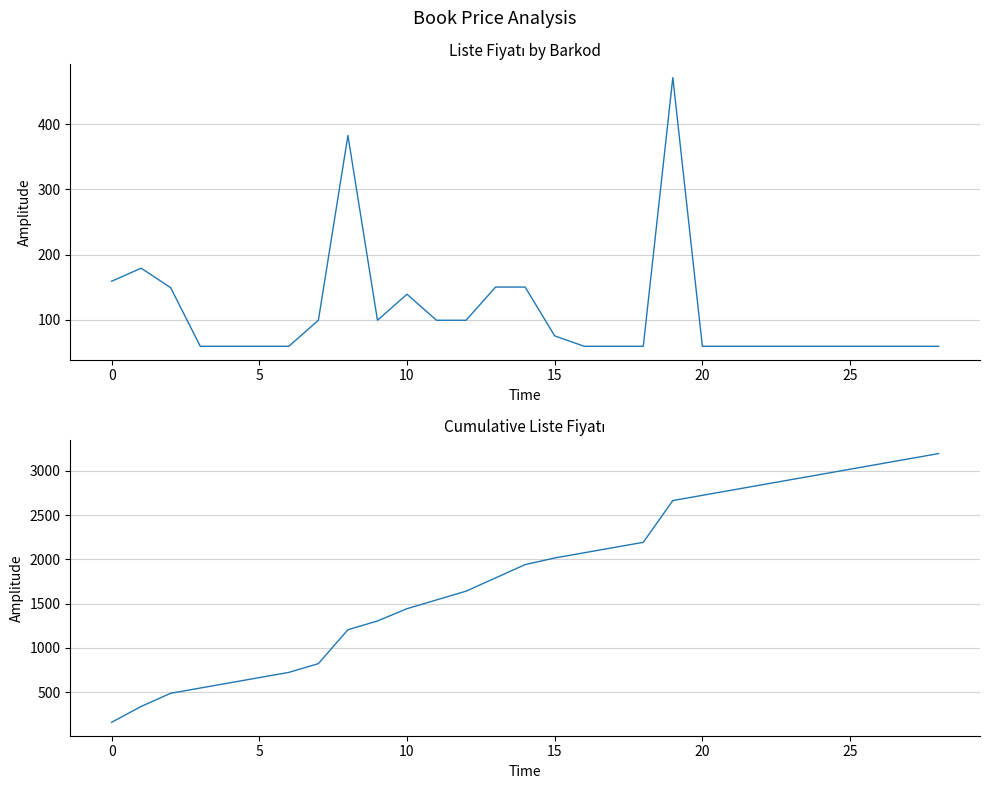

True or false: Liste Fiyatı has more than 0 interior local peaks.

True